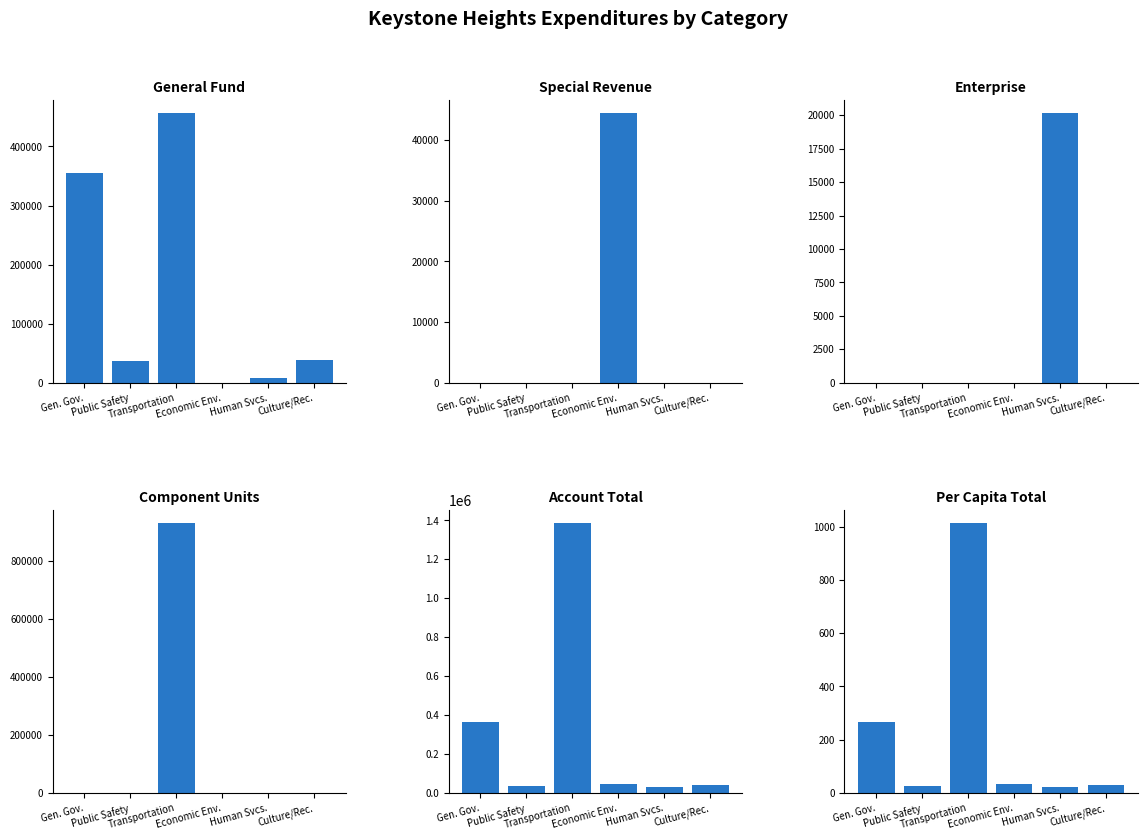

Where does the Account Total series first go above 44415?

Gen. Gov.